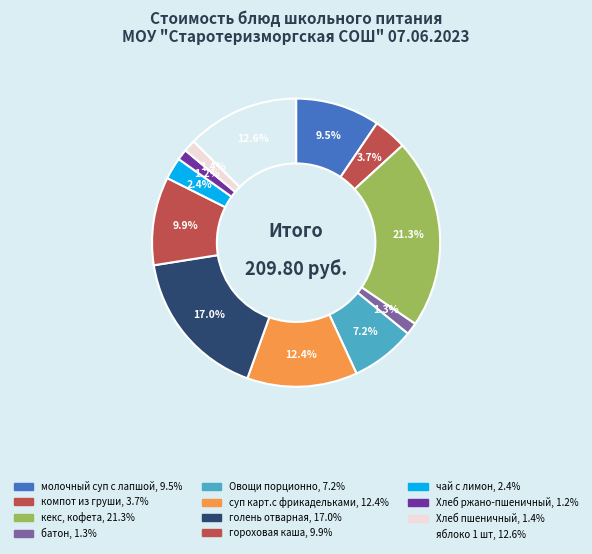

How many slices are in this pie chart?

12